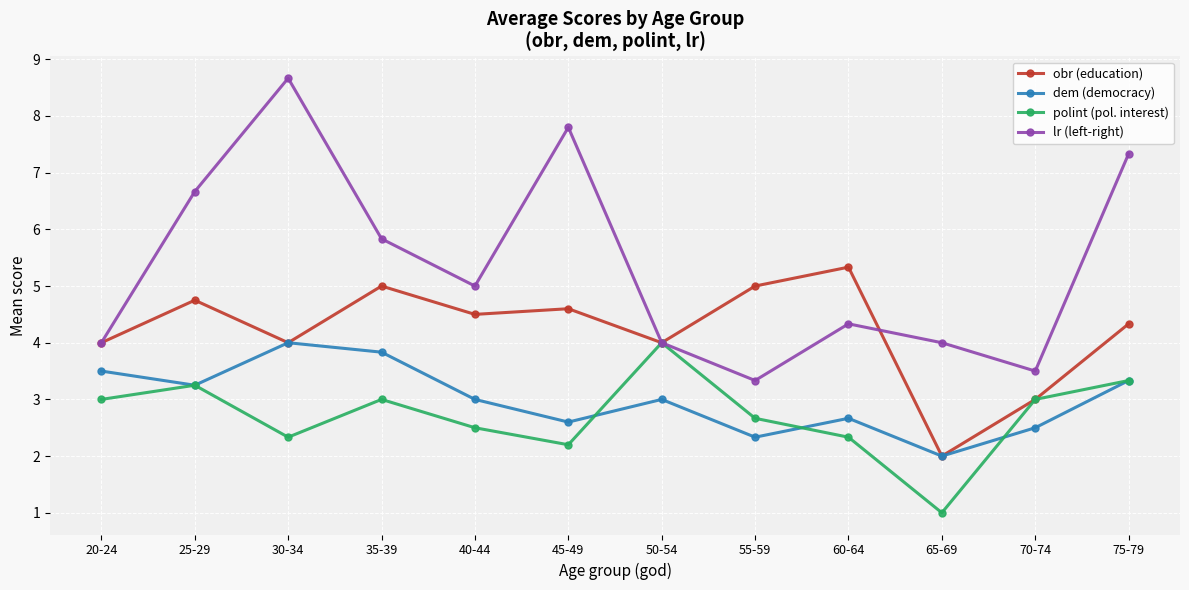

What value does the dem (democracy) series have at 20-24?

3.5